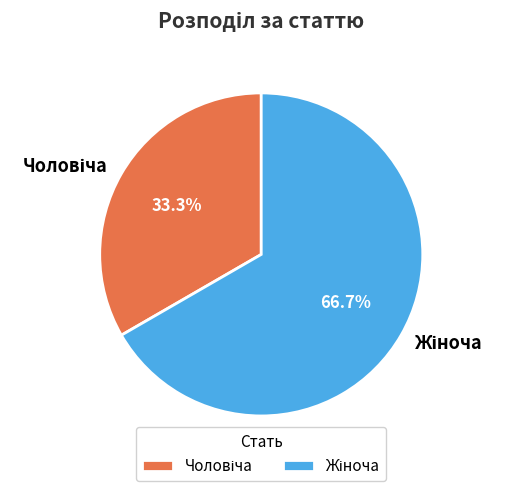

To the nearest percent, what is the average slice percentage?

50%